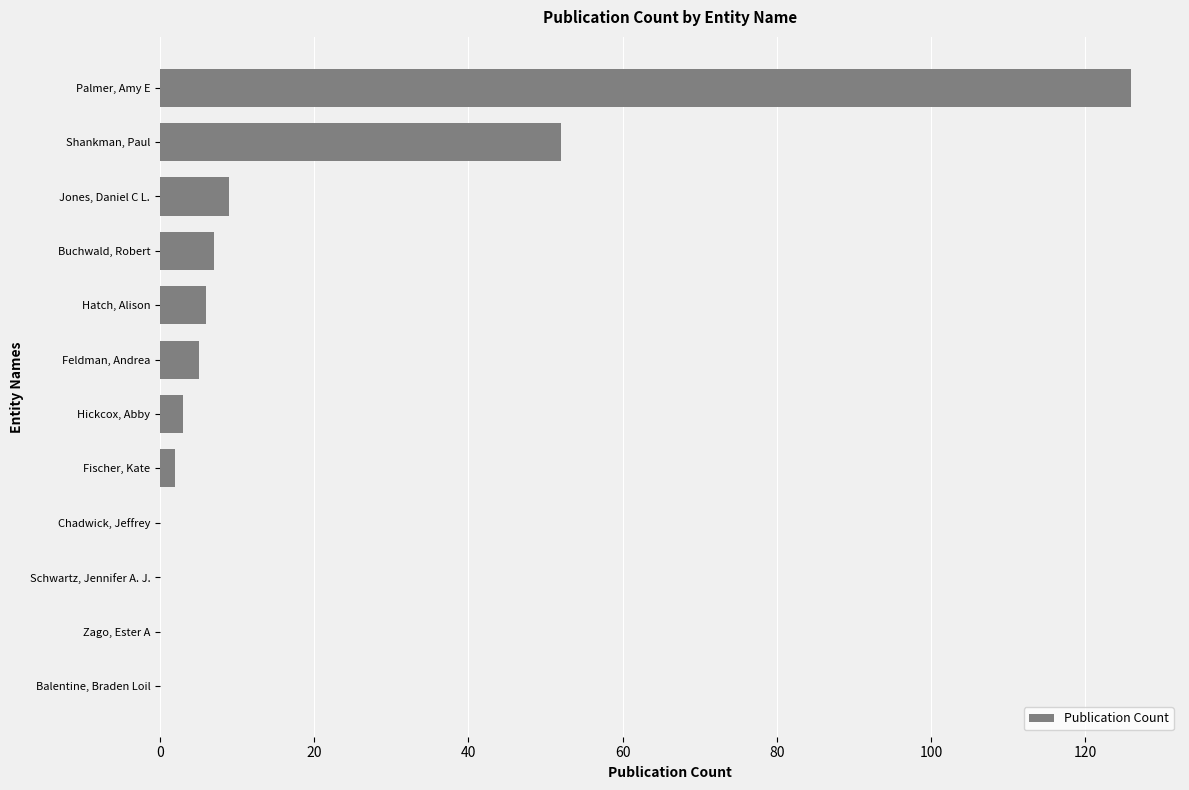

Which has a higher value, Zago, Ester A or Shankman, Paul?

Shankman, Paul